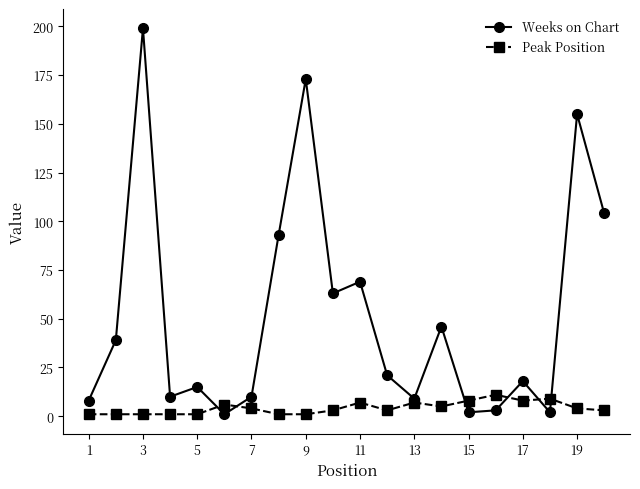

Rank the series by their maximum value, from highest to lowest.

Weeks on Chart, Peak Position